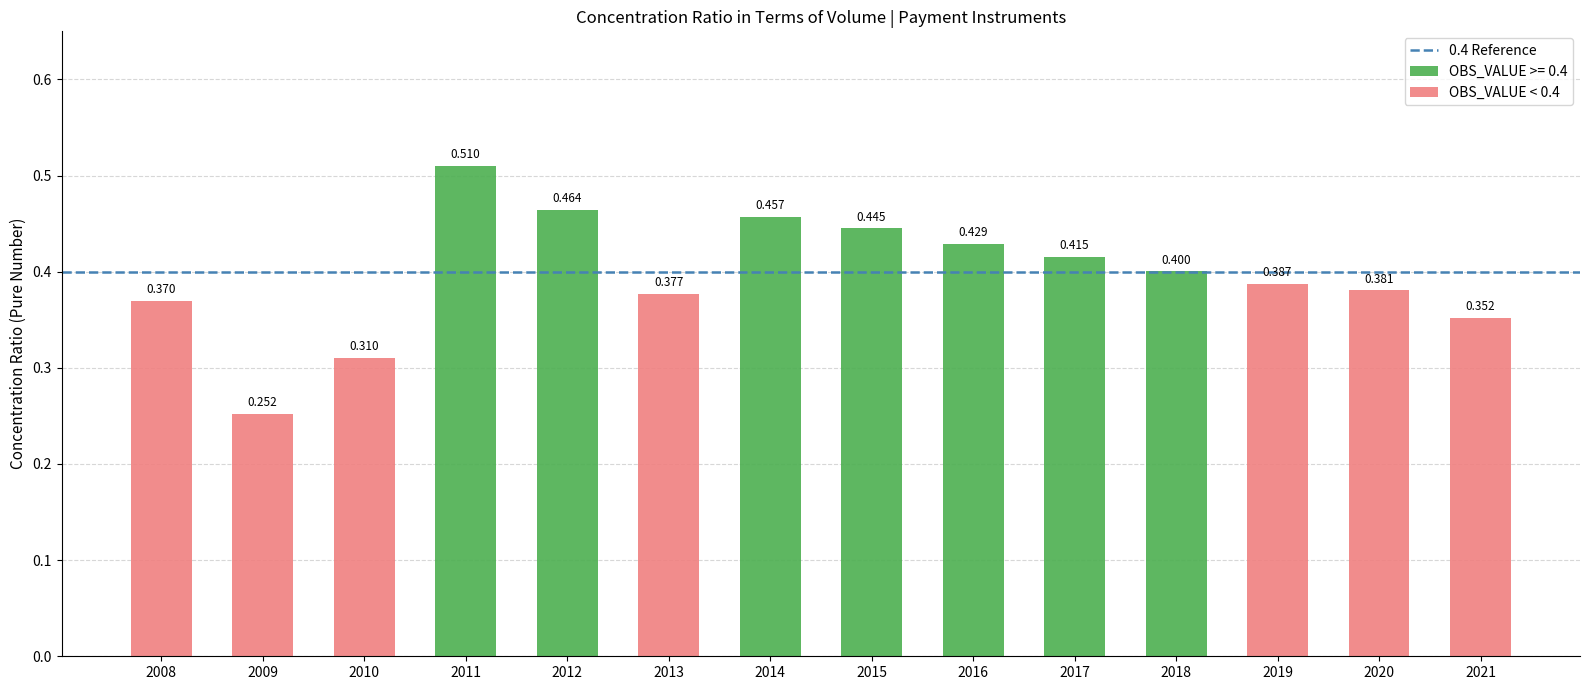

Between 2015 and 2017, which is larger?

2015